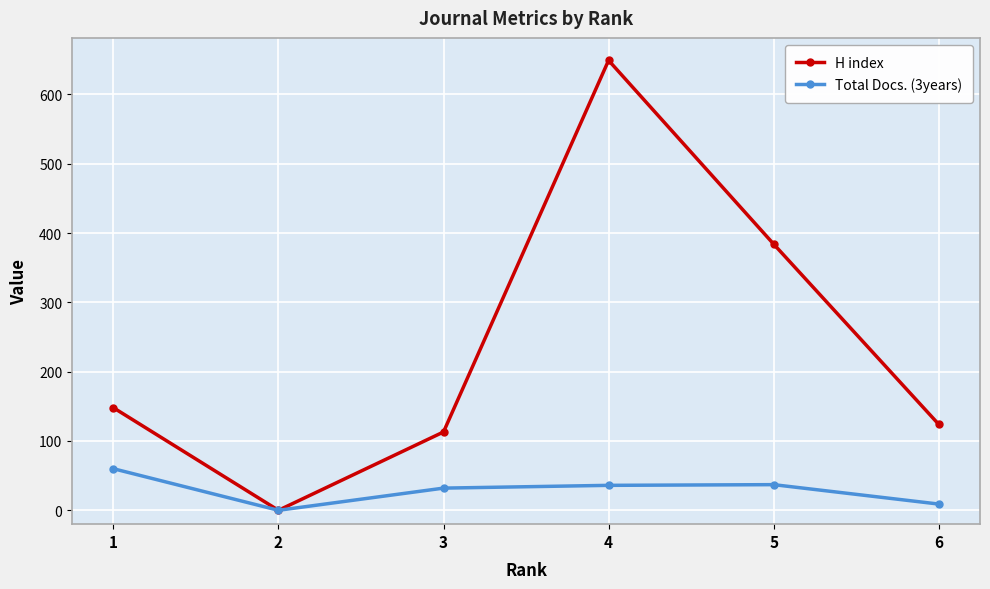

At which category is the sum across all series the highest?

4